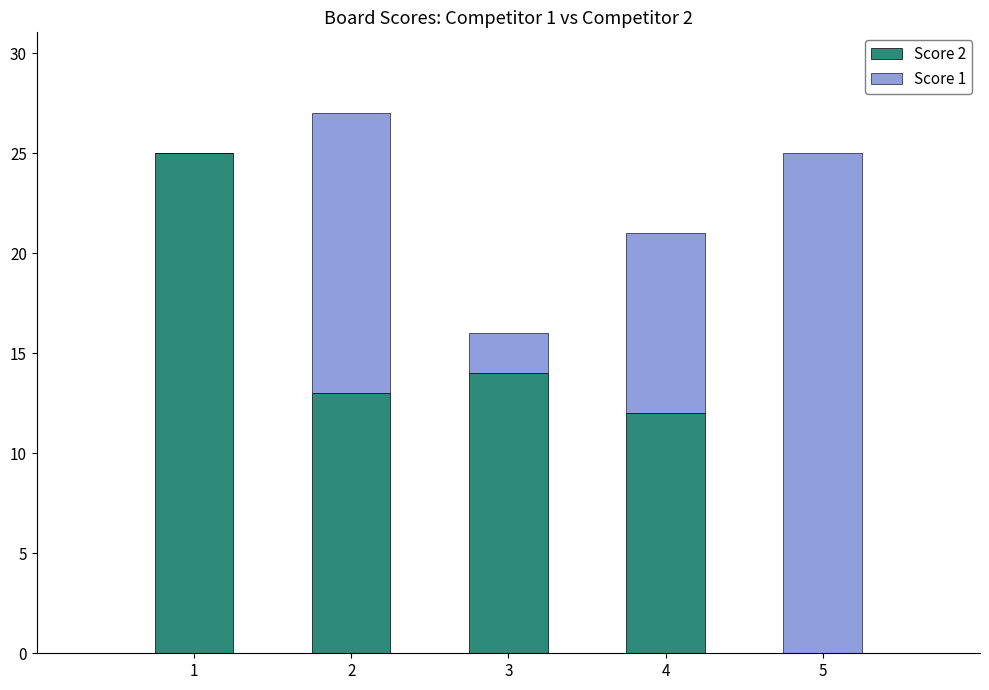

Count the number of data series in this chart.

2